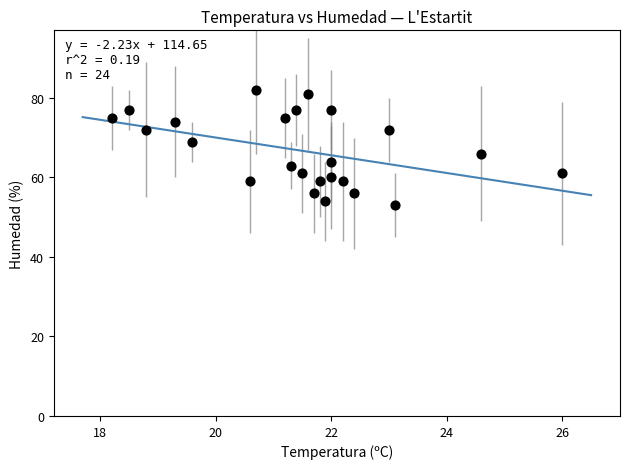

What Y value in the scatter plot is closest to 67?

66